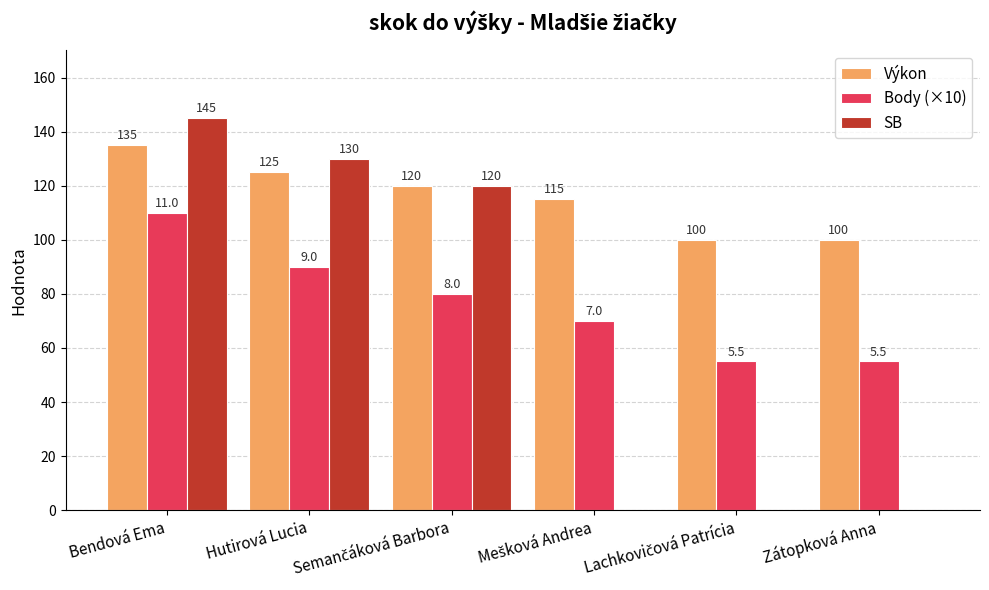

The value of Body (×10) at Bendová Ema is 74. True or false?

False